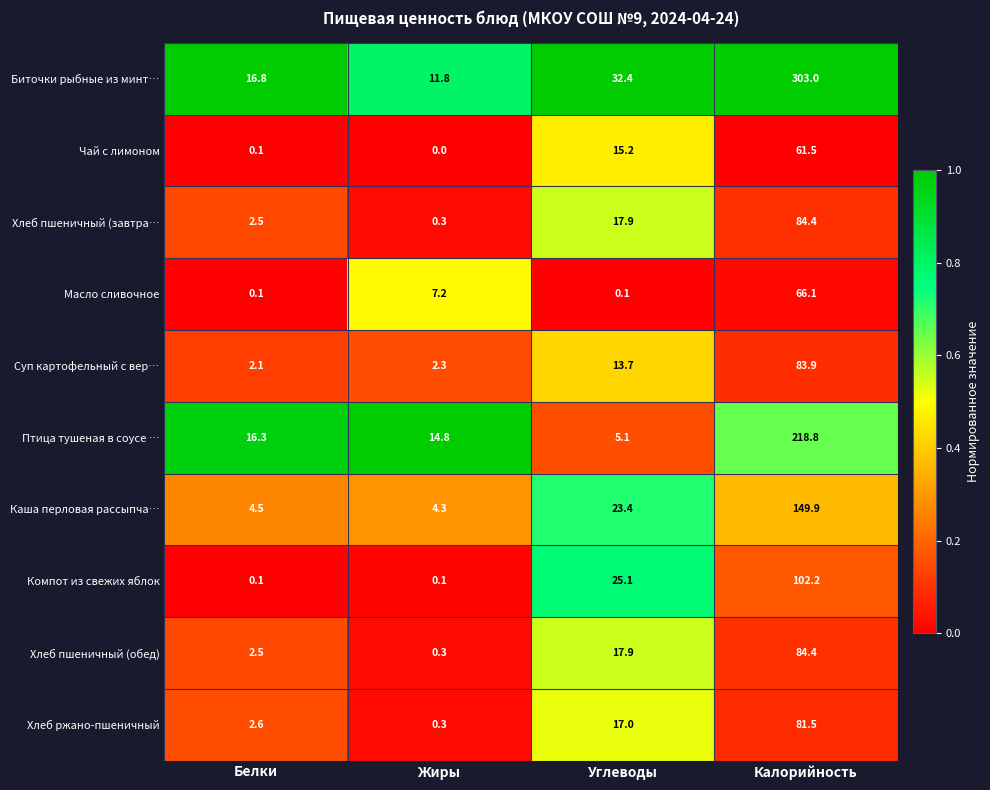

What is the difference between the Чай с лимоном values at Белки and Калорийность?

61.4